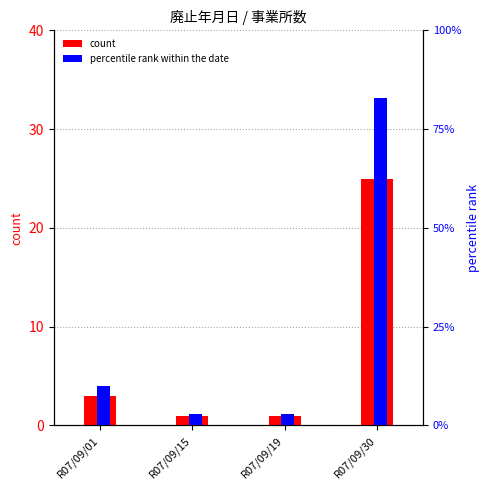

What is the value of the percentile rank within the date bar at the 4th from the left?

83